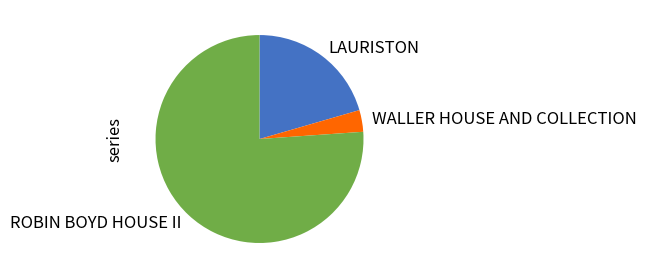

Is the sum of WALLER HOUSE AND COLLECTION and ROBIN BOYD HOUSE II greater than half?

Yes